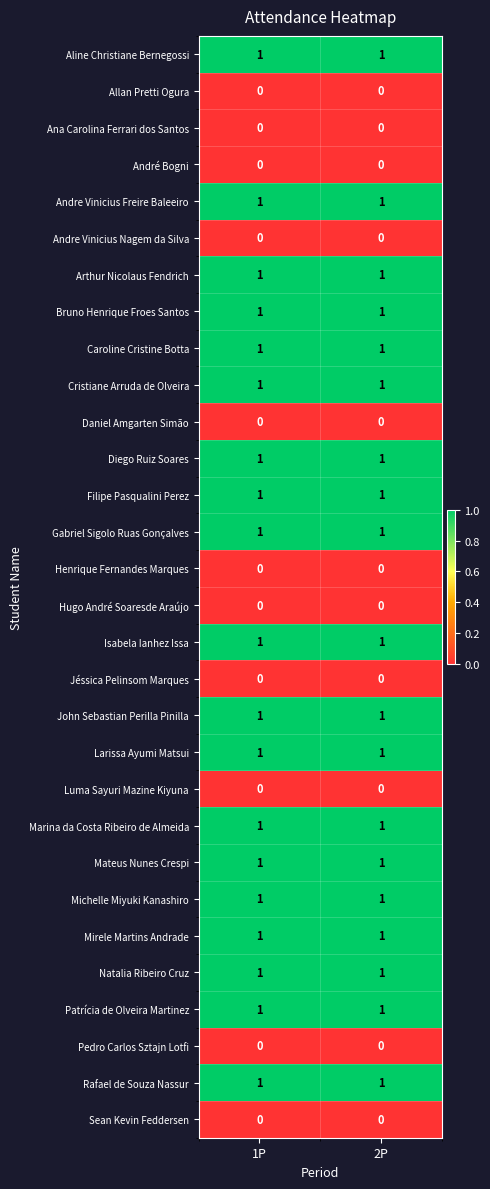

The John Sebastian Perilla Pinilla series shows 1 at 2P. True or false?

True